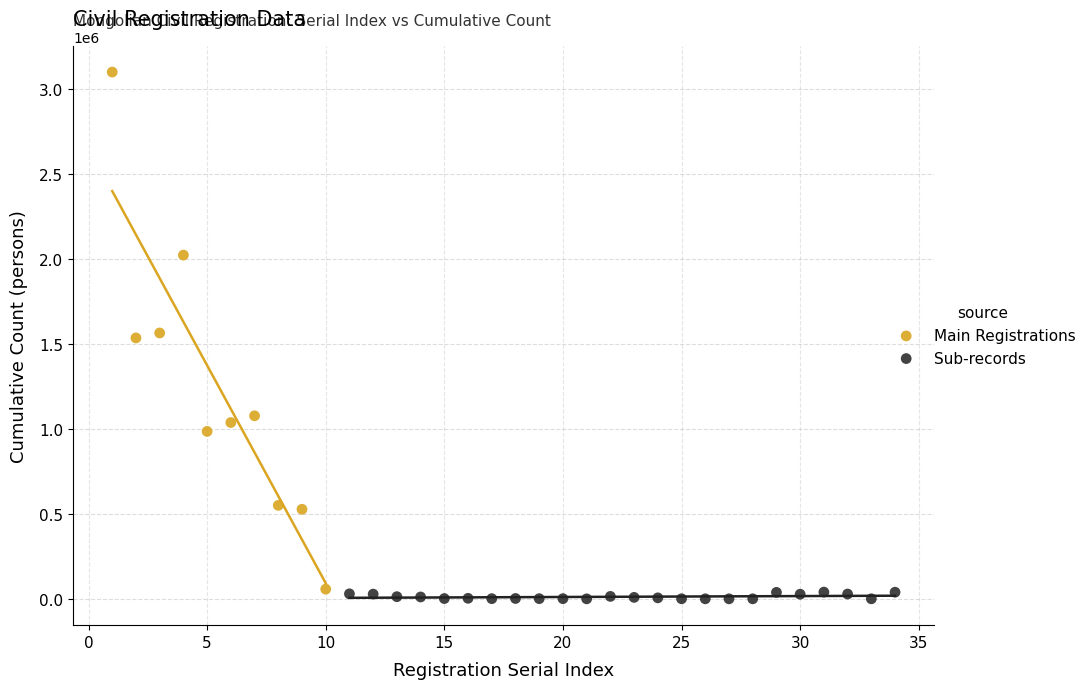

What are all the series names shown in the legend?

Main Registrations, Sub-records